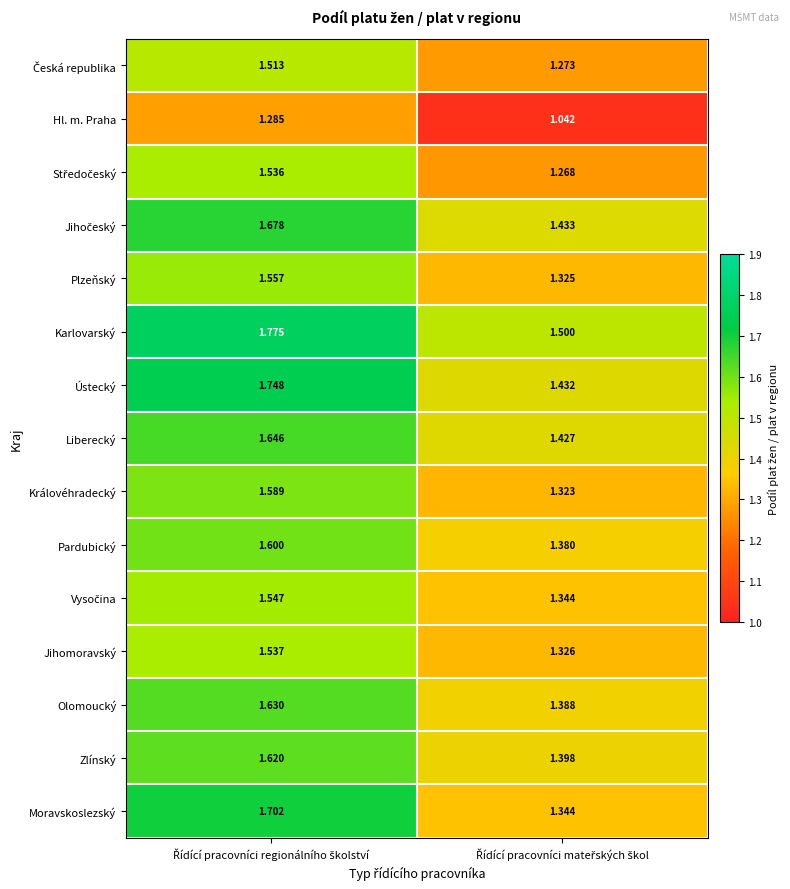

Which series has the largest total across all categories?

Karlovarský